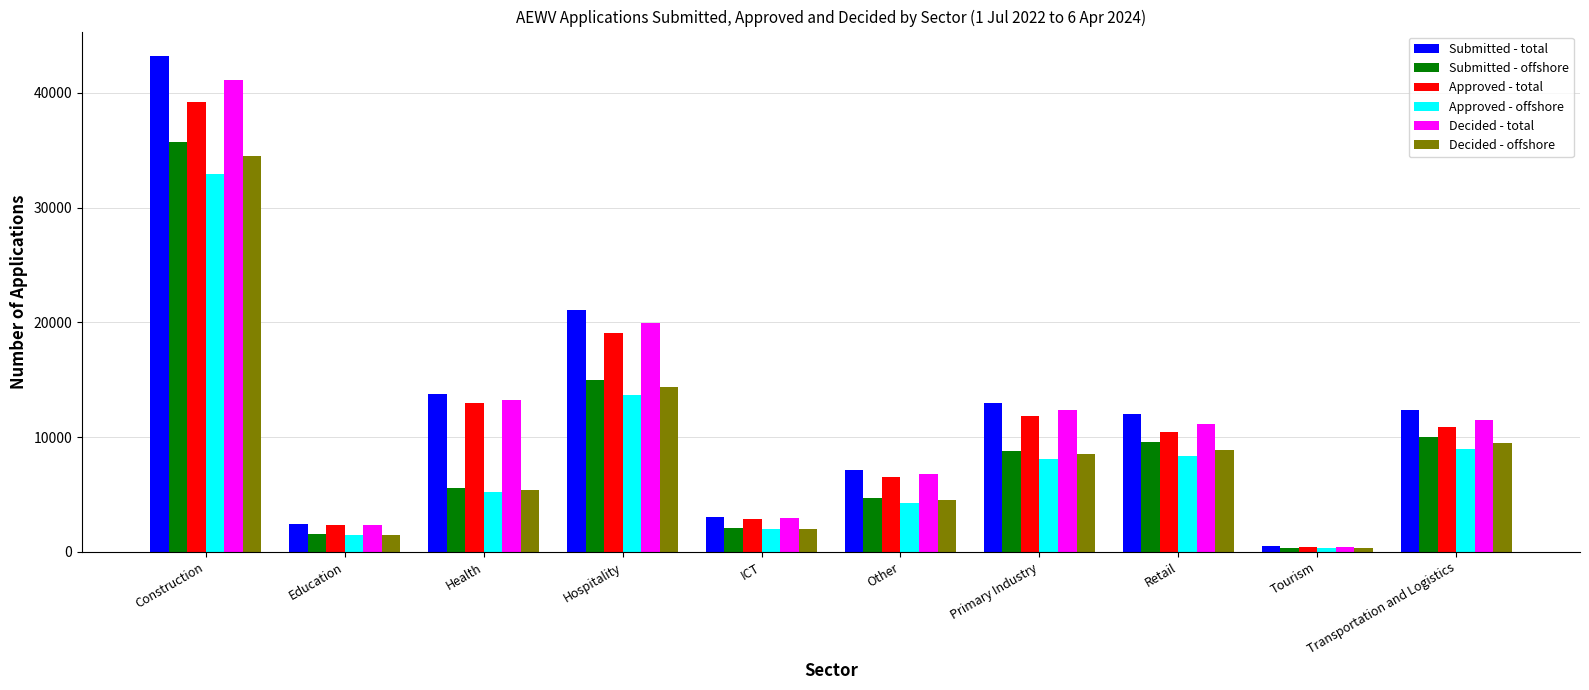

At which category does the chart reach its peak across all series?

Construction